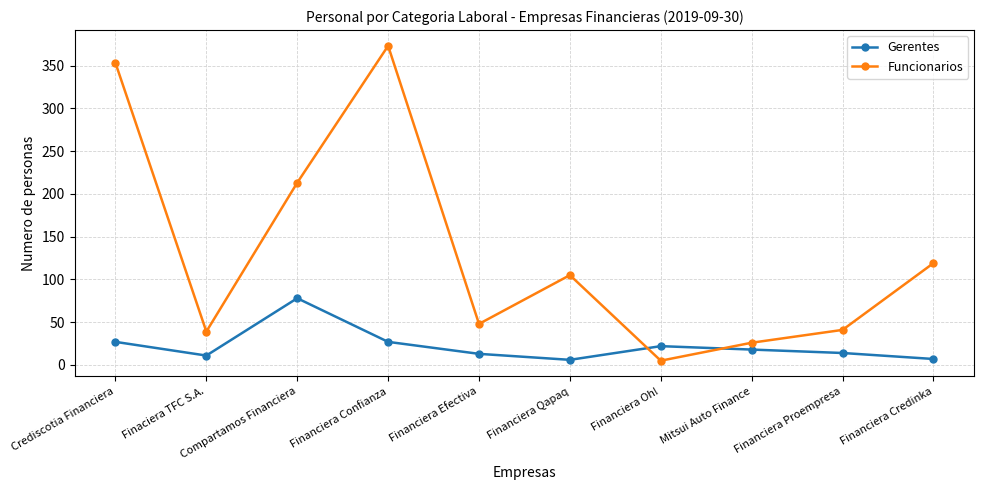

After their last crossing, which series has the higher values: Gerentes or Funcionarios?

Funcionarios